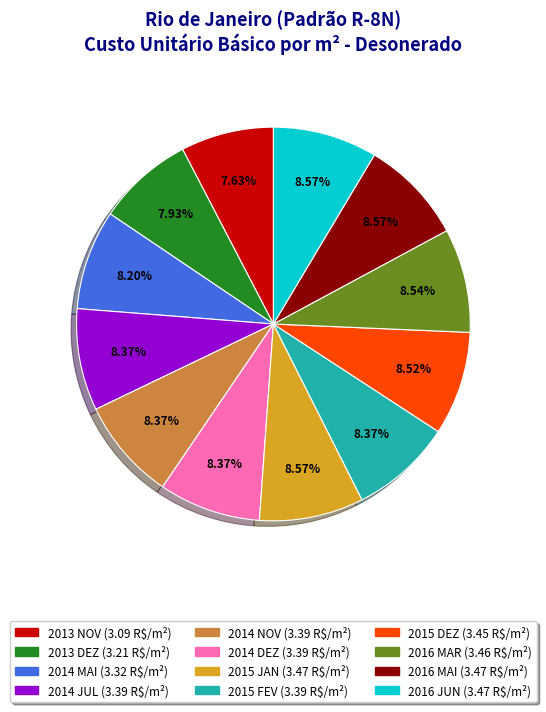

True or false: 2013 DEZ accounts for 8% of the total.

True